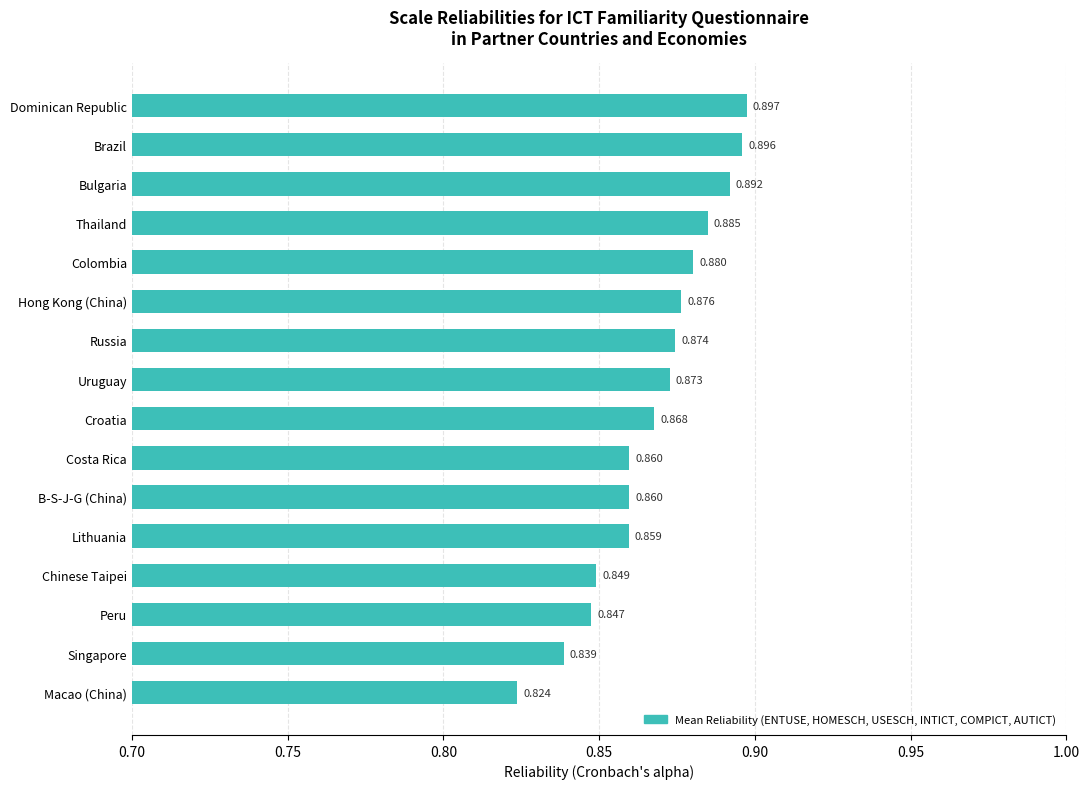

What is the difference between the maximum and minimum values?

0.1